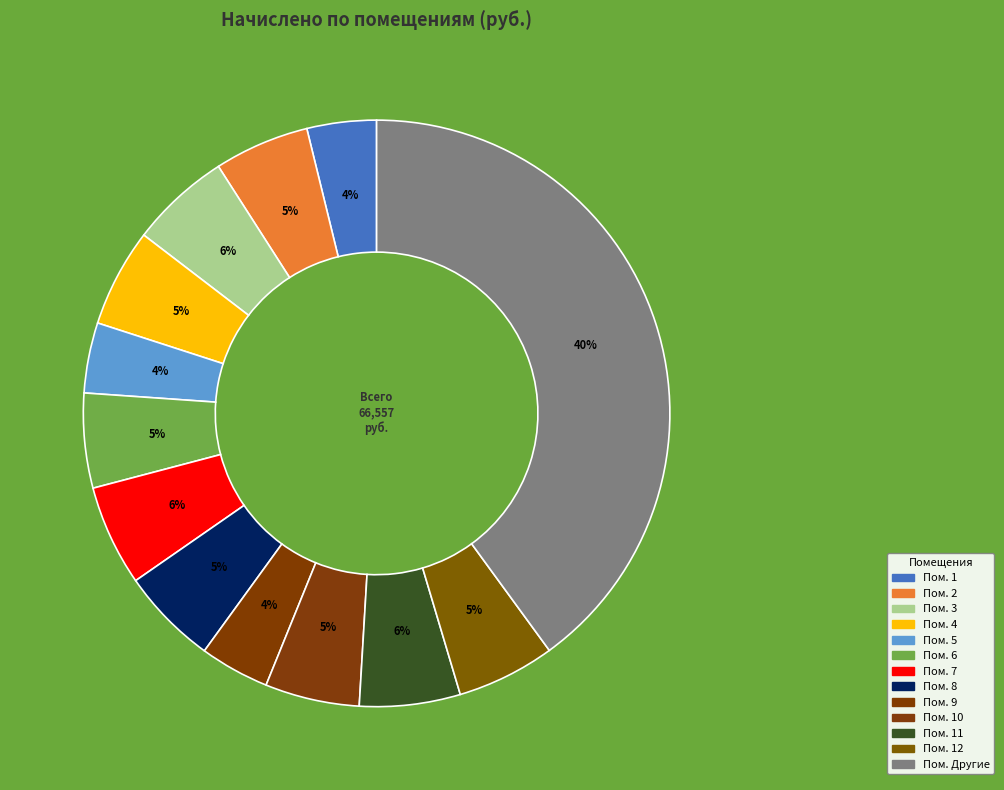

How many slices are in this pie chart?

13